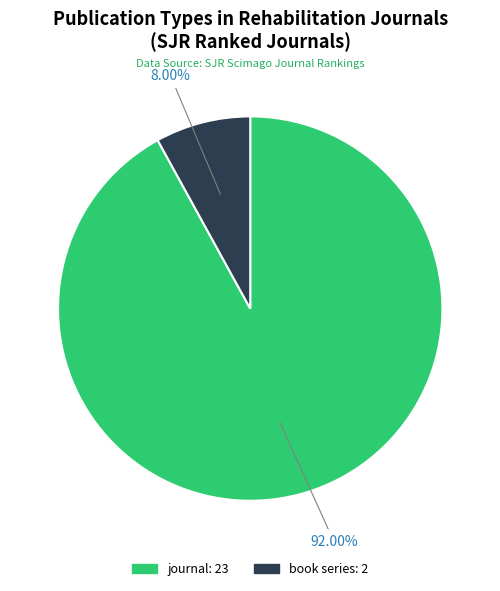

What percentage do book series and journal together represent?

100.0%